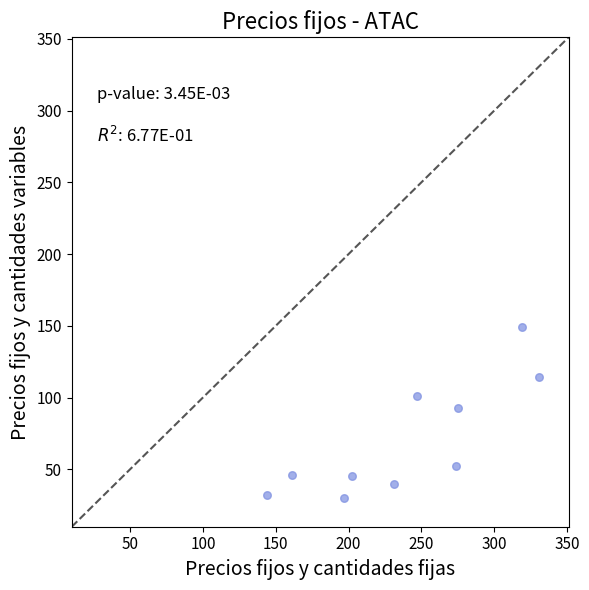

What Y value in the scatter plot is closest to 89?

93